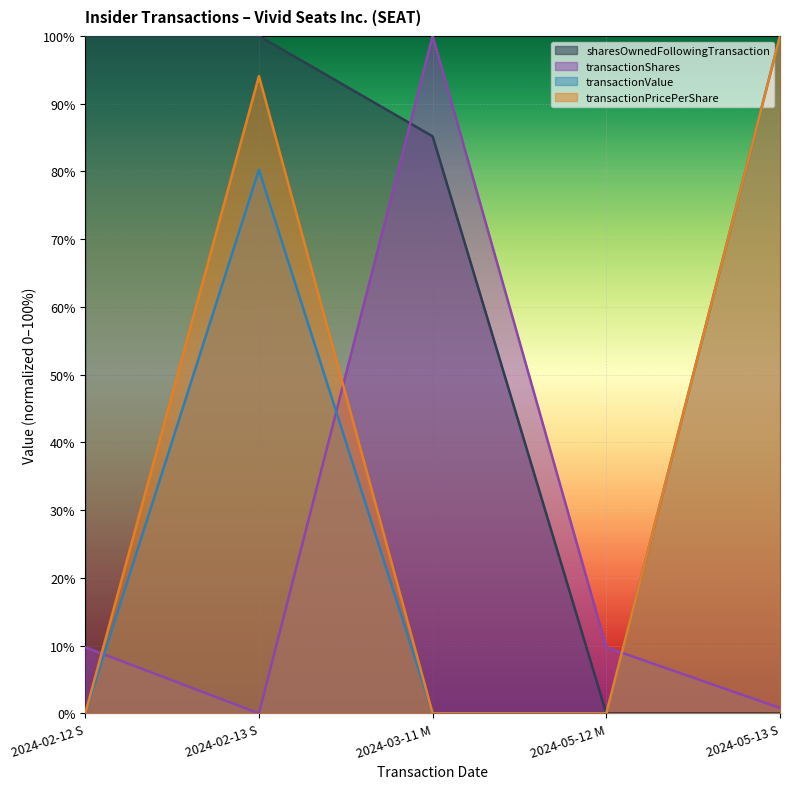

At which category is the sum across all series the highest?

2024-02-13 S